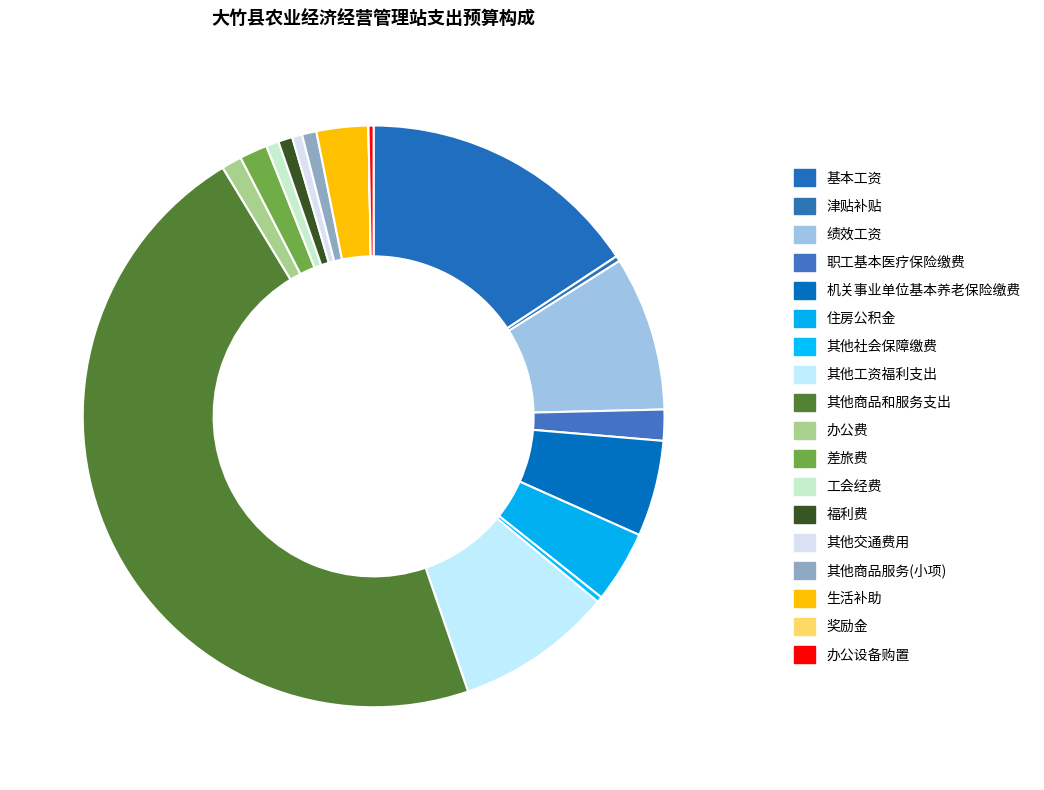

Is there any slice that represents more than half of the pie?

No